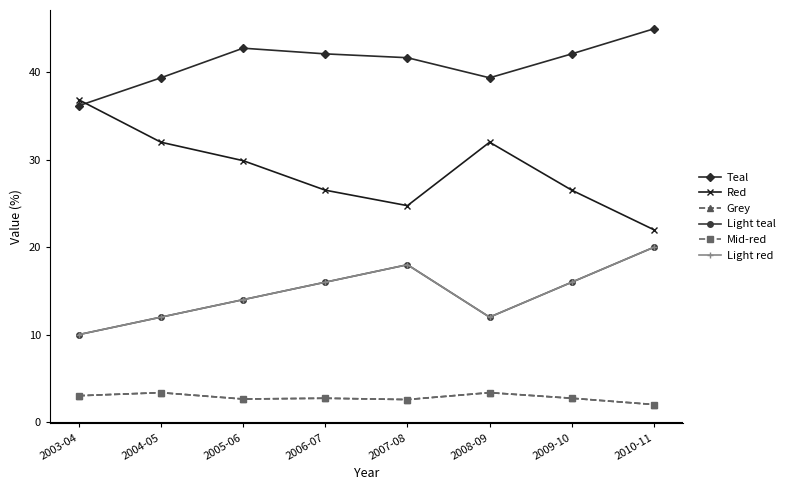

Is this an area chart (filled region under the line)?

No